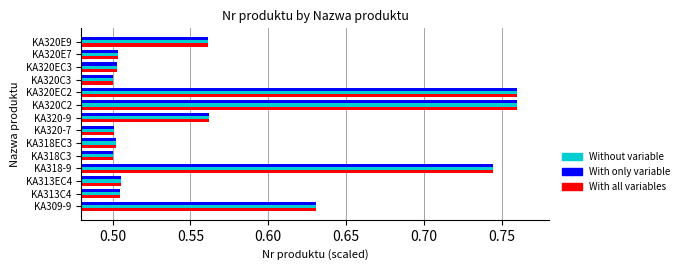

At how many categories does at least one series exceed 0?

14